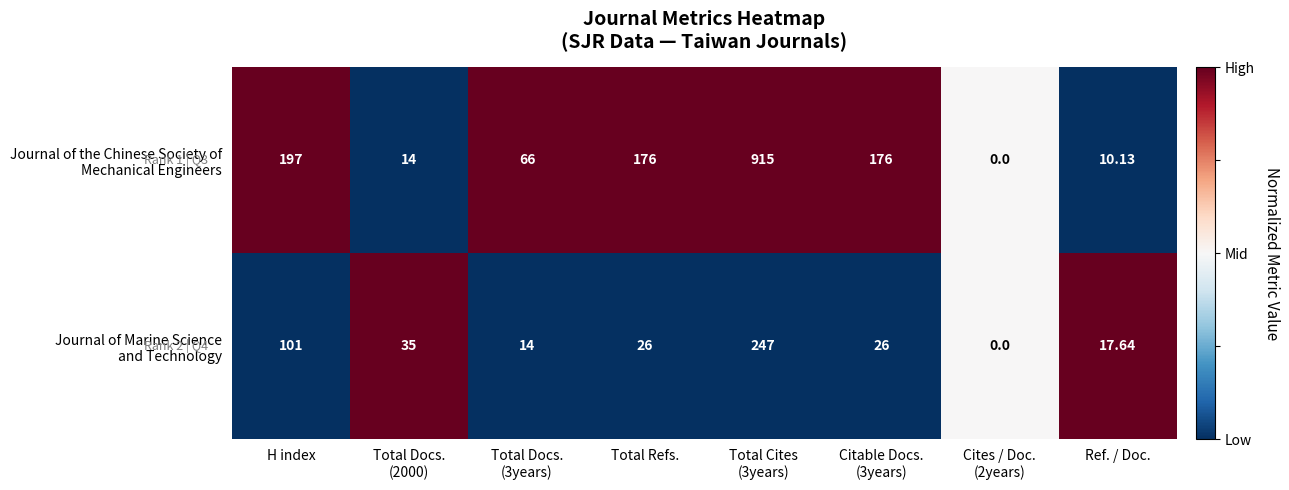

How many categories are shown in the chart?

8